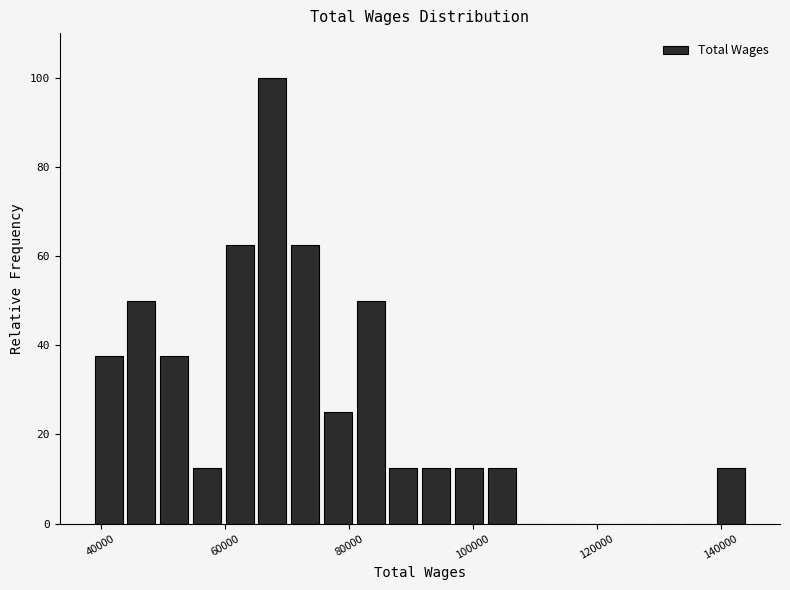

Around what value on the x-axis is the tallest bar? Give the approximate position of its centre, as read against the axis.

68000